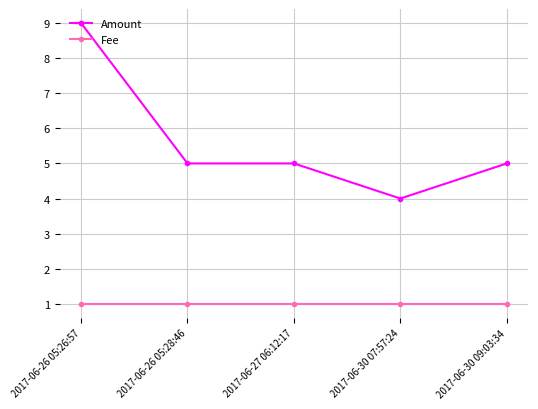

True or false: Amount and Fee intersect in this chart.

False